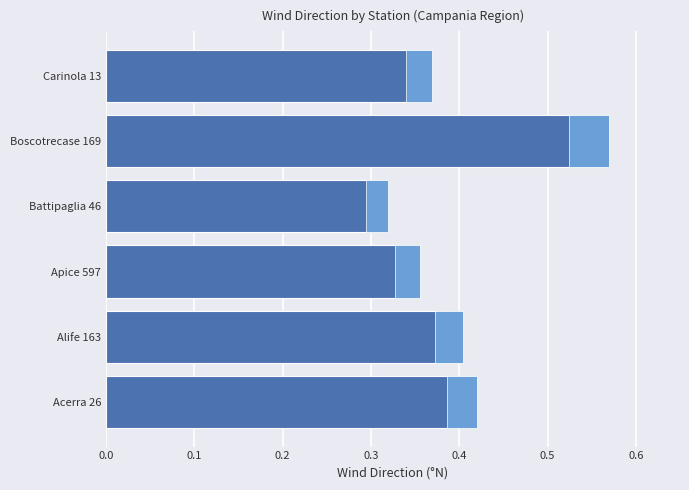

Reading left to right, list all the values displayed in this chart.

0.4	0.4	0.4	0.3	0.6	0.4